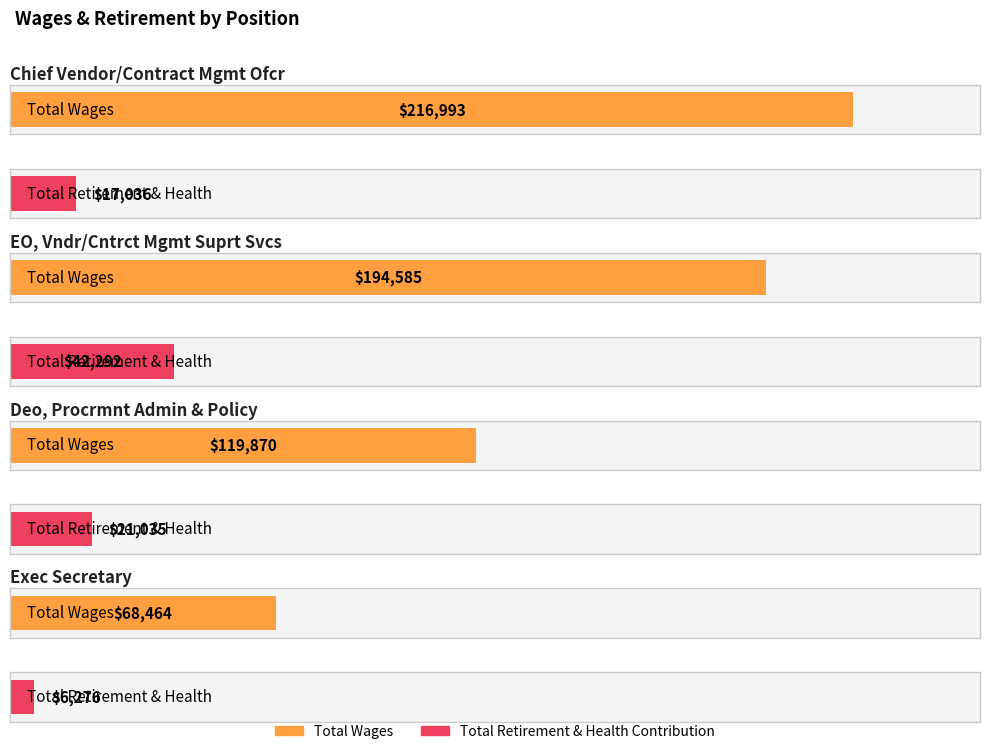

What is the difference between the Total Retirement & Health Contribution values at Deo, Procrmnt Admin & Policy and Exec Secretary?

14759